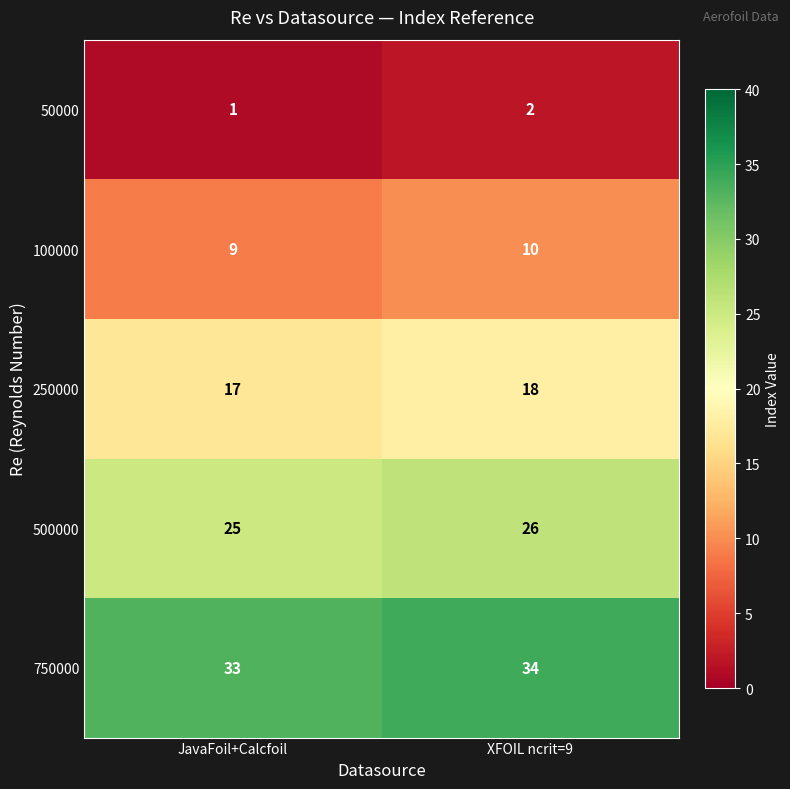

What is the total value across all series at JavaFoil+Calcfoil?

85